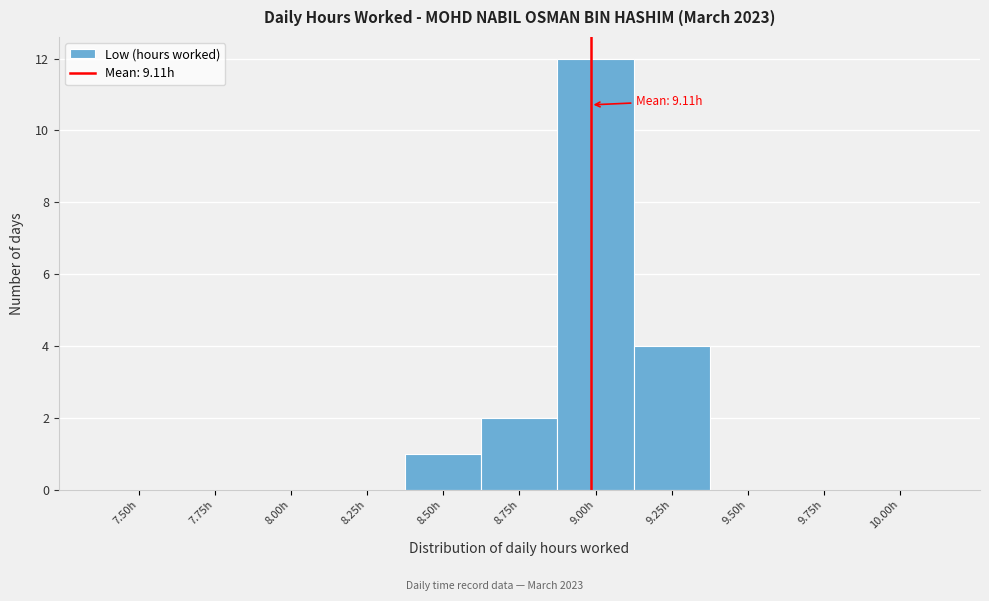

Reading left to right, list all the values displayed in this chart.

7.50h=0	7.75h=0	8.00h=0	8.25h=0	8.50h=1	8.75h=2	9.00h=12	9.25h=4	9.50h=0	9.75h=0	10.00h=0